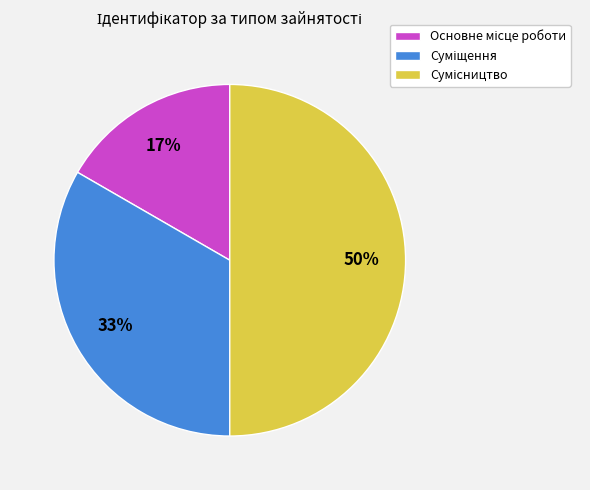

How many segments does this pie chart have?

3